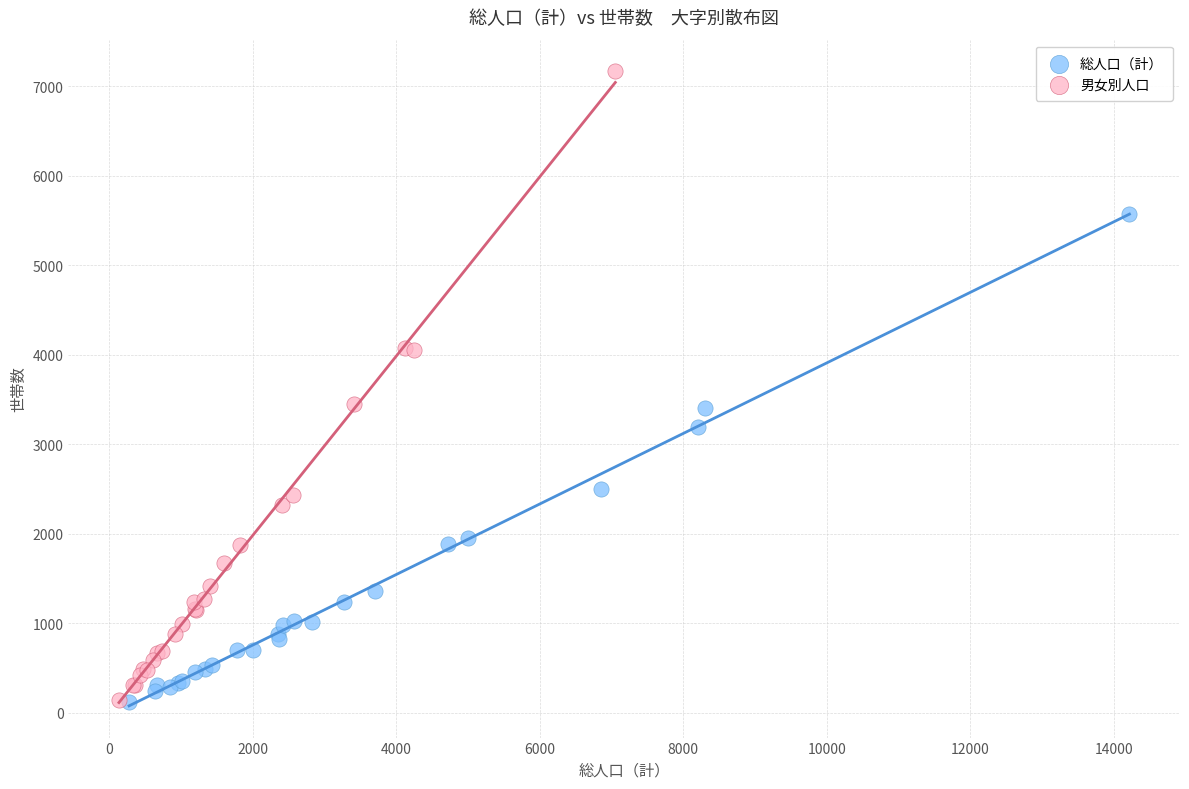

Which series reaches the maximum Y coordinate?

男女別人口